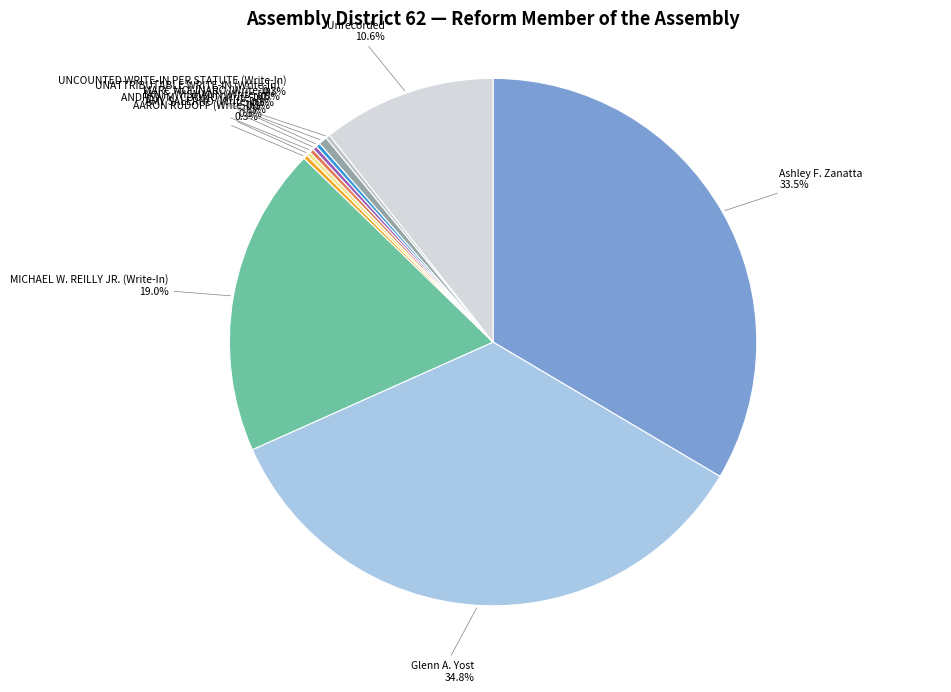

Is the sum of Unrecorded and MICHAEL W. REILLY JR. (Write-In) greater than half?

No